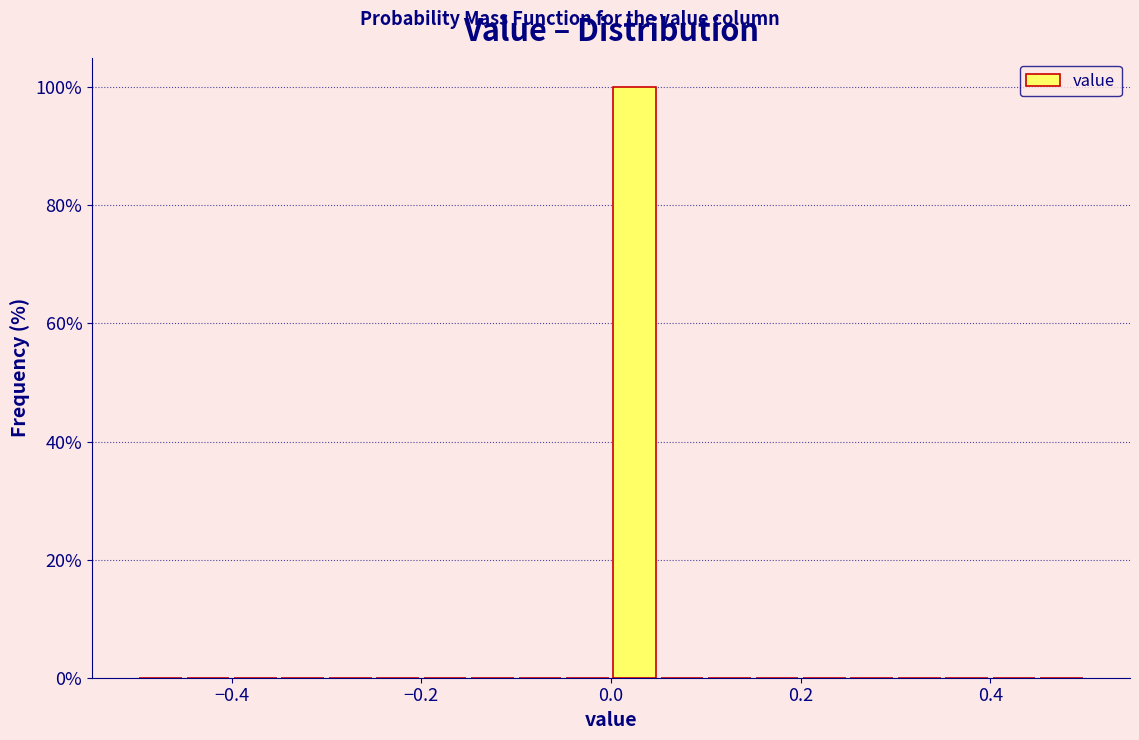

Read against the x-axis, roughly where is the centre of the tallest bar?

0.02